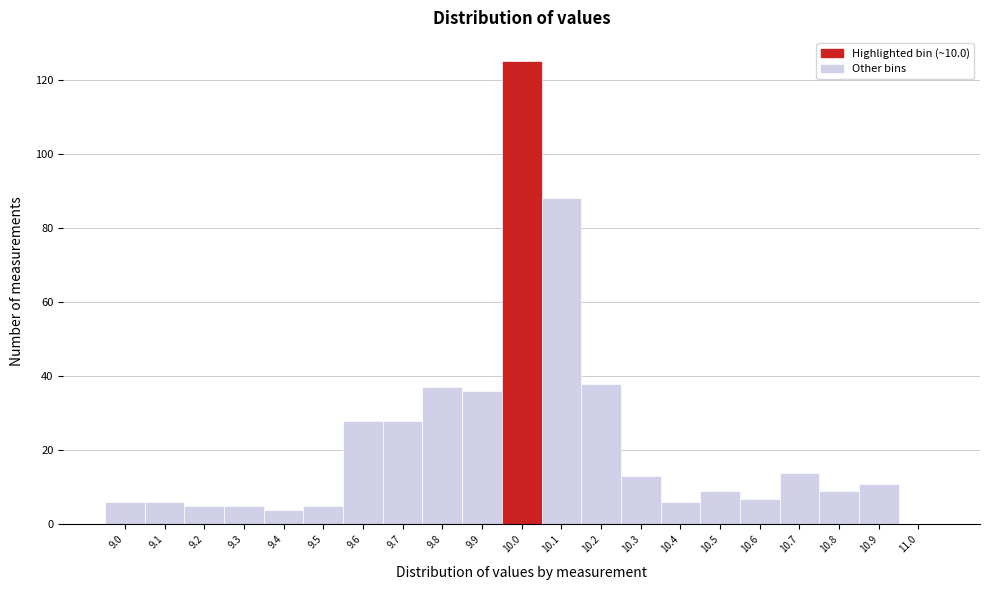

Reading left to right, list every bar in this chart as the range it spans on the x-axis followed by its height. The values are not printed on the chart, so give them approximately, as read against the axis.

8.95 to 9.05: 6
9.05 to 9.15: 6
9.15 to 9.25: 6
9.25 to 9.35: 6
9.35 to 9.45: 4
9.45 to 9.55: 6
9.55 to 9.65: 28
9.65 to 9.75: 28
9.75 to 9.85: 38
9.85 to 9.95: 36
9.95 to 10.05: 126
10.05 to 10.15: 88
10.15 to 10.25: 38
10.25 to 10.35: 14
10.35 to 10.45: 6
10.45 to 10.55: 10
10.55 to 10.65: 8
10.65 to 10.75: 14
10.75 to 10.85: 10
10.85 to 10.95: 12
10.95 to 11.05: 0